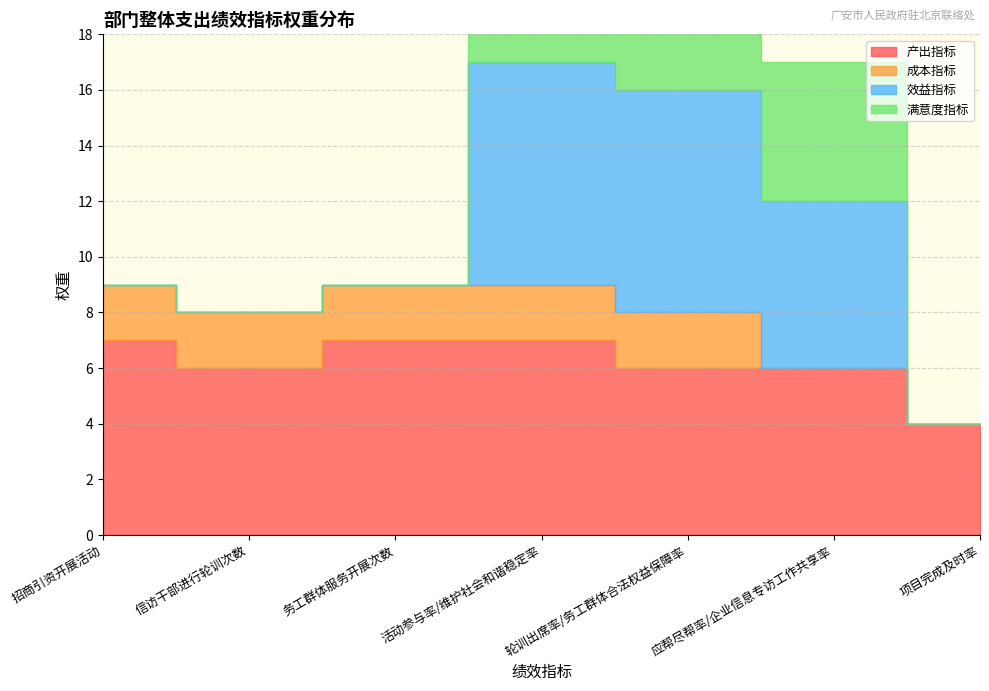

How many values in the 效益指标 series exceed 0?

3